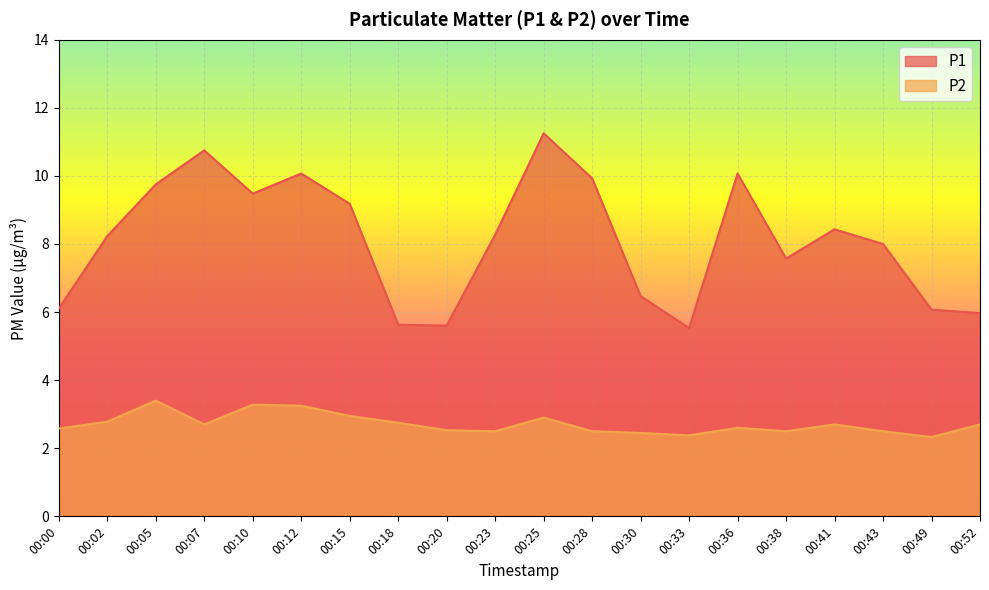

At which label is P2 closest to 2?

00:49